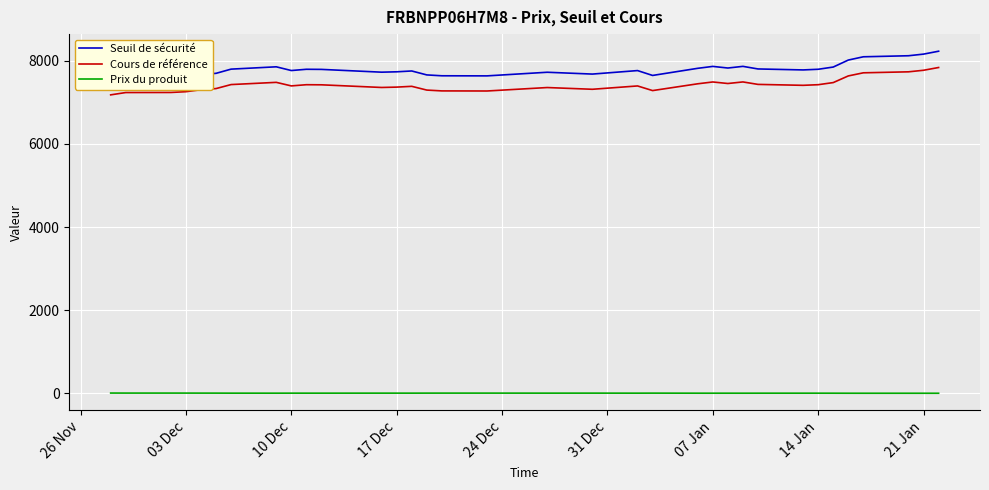

True or false: Prix du produit and Cours de référence cross at least once.

False